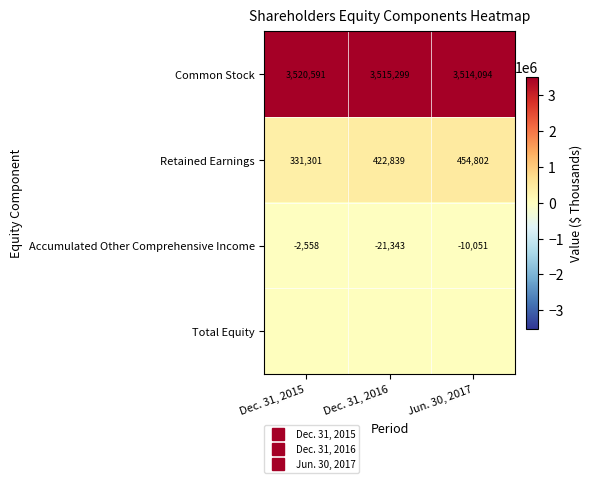

The value of Common Stock at Dec. 31, 2015 is 4754064. True or false?

False